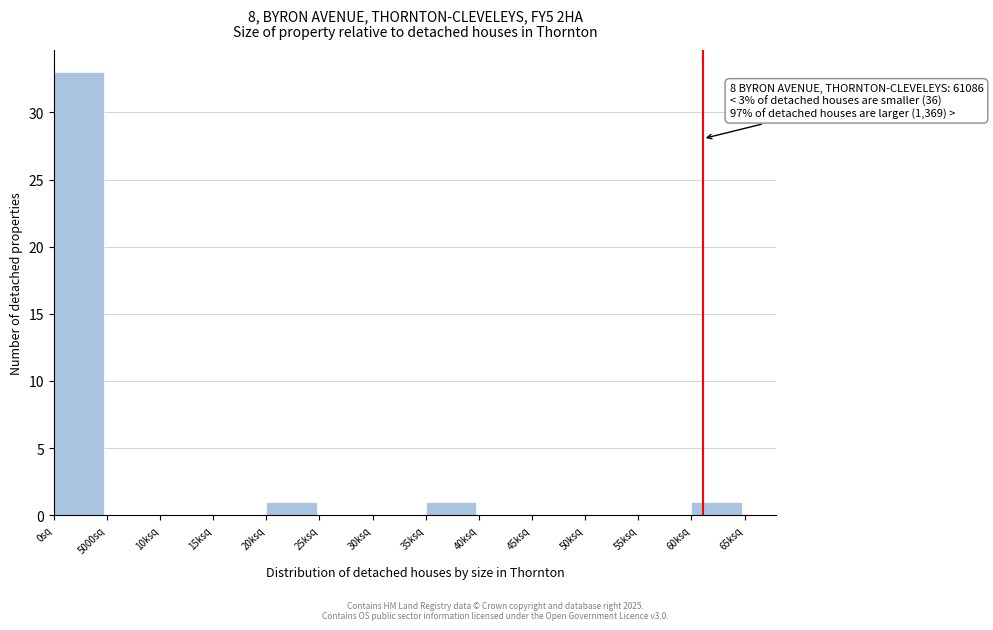

Reading left to right, transcribe all the data shown in this chart.

0sq=33	5000sq=0	10ksq=0	15ksq=0	20ksq=1	25ksq=0	30ksq=0	35ksq=1	40ksq=0	45ksq=0	50ksq=0	55ksq=0	60ksq=1